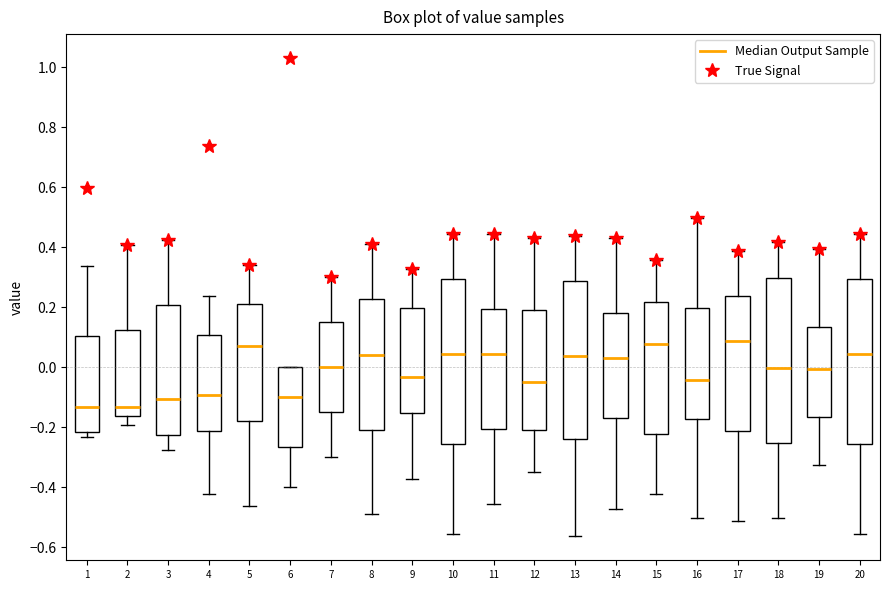

Where is the lower edge of the box at x = 20 on the y-axis? The values are not printed on the chart, so give them approximately, as read against the axis.

-0.26